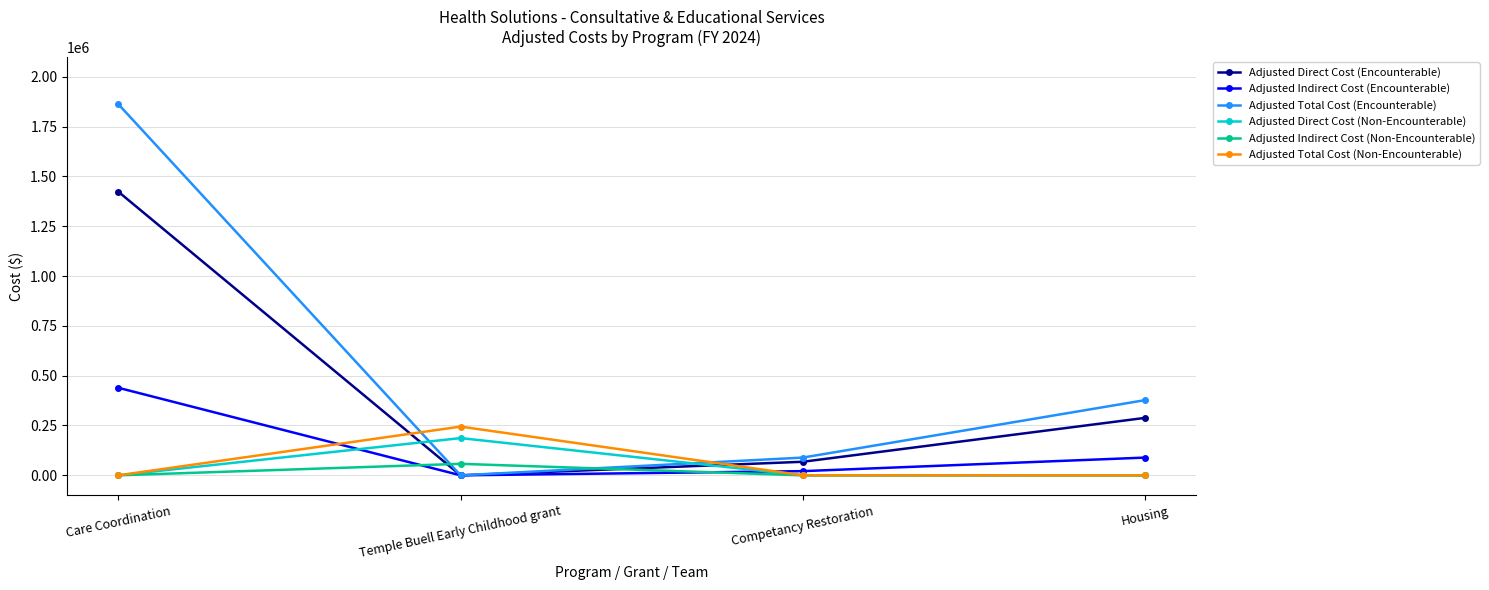

What are all the series names shown in the legend?

Adjusted Direct Cost (Encounterable), Adjusted Indirect Cost (Encounterable), Adjusted Total Cost (Encounterable), Adjusted Direct Cost (Non-Encounterable), Adjusted Indirect Cost (Non-Encounterable), Adjusted Total Cost (Non-Encounterable)